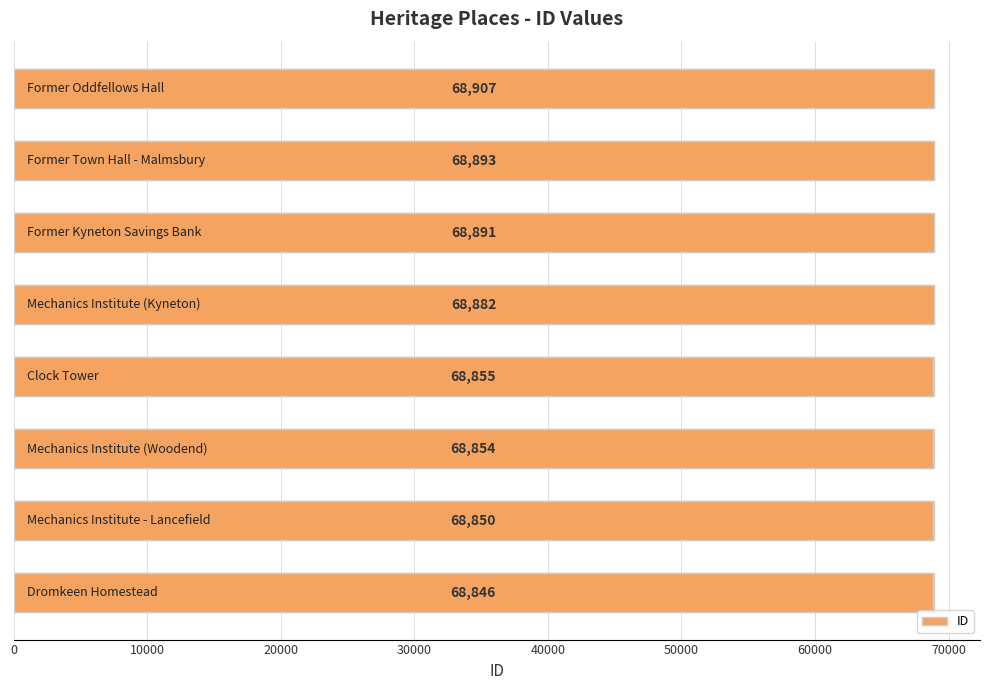

Count the number of values greater than 68882.

3